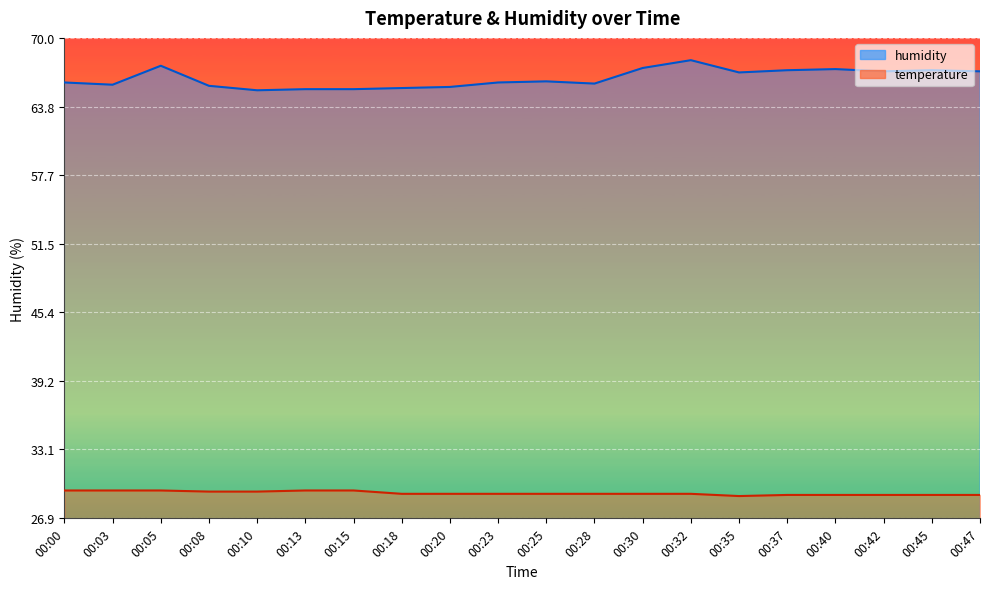

What is the difference between the maximum and minimum values in the temperature series?

0.5